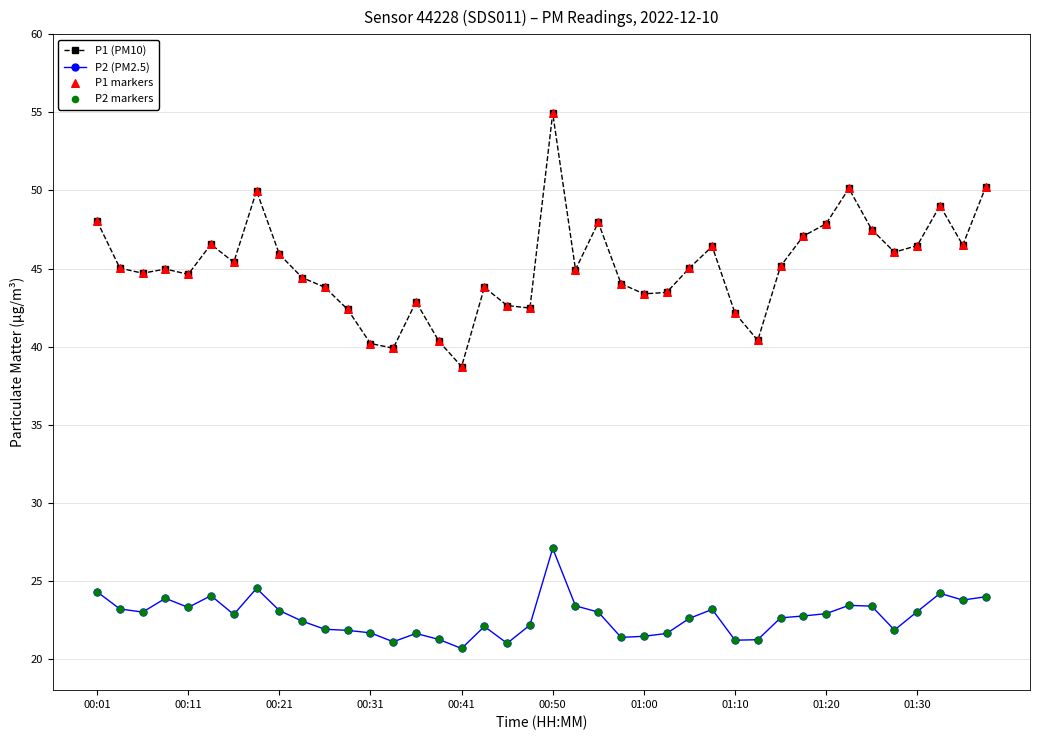

Which series has the largest total across all categories?

P1 (PM10)